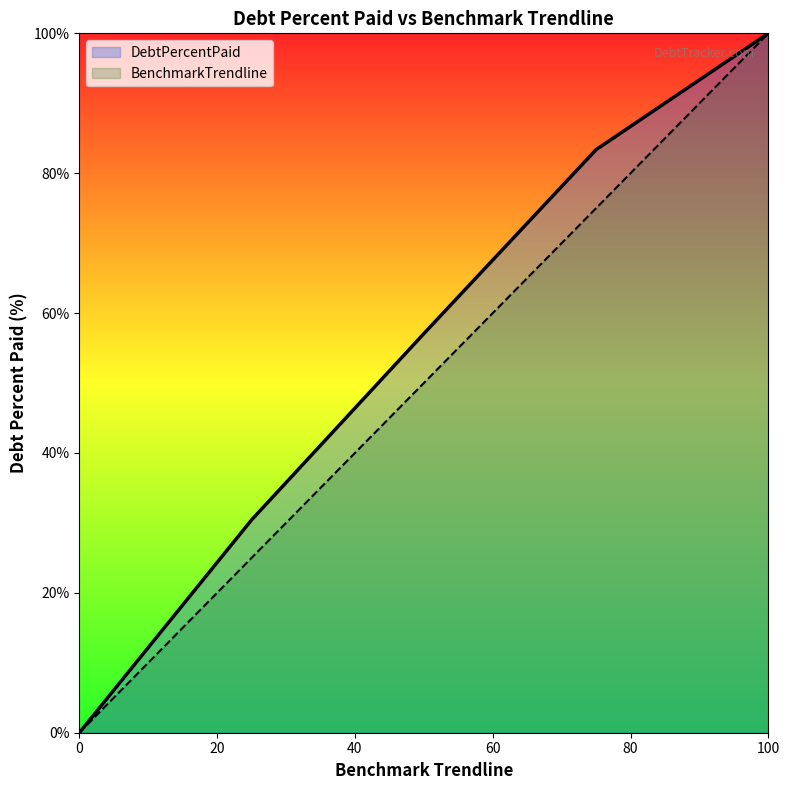

Which series has the largest total across all categories?

DebtPercentPaid